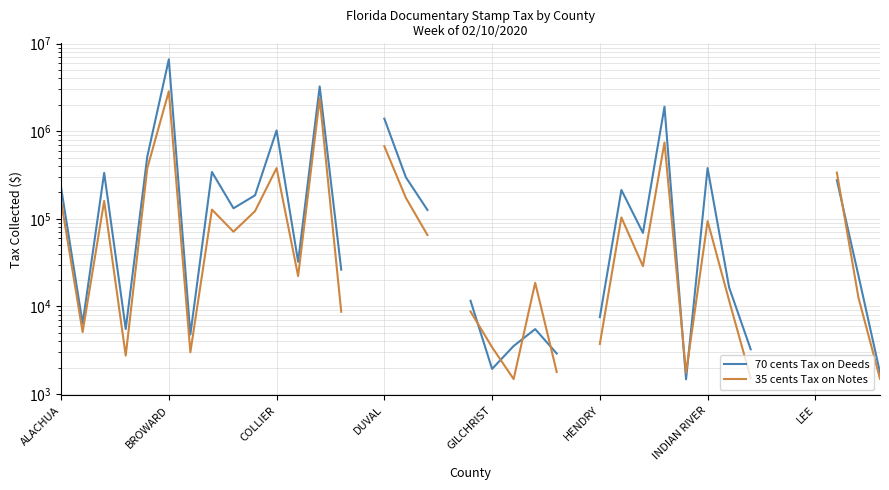

True or false: 35 cents Tax on Notes and 70 cents Tax on Deeds cross at least once.

True